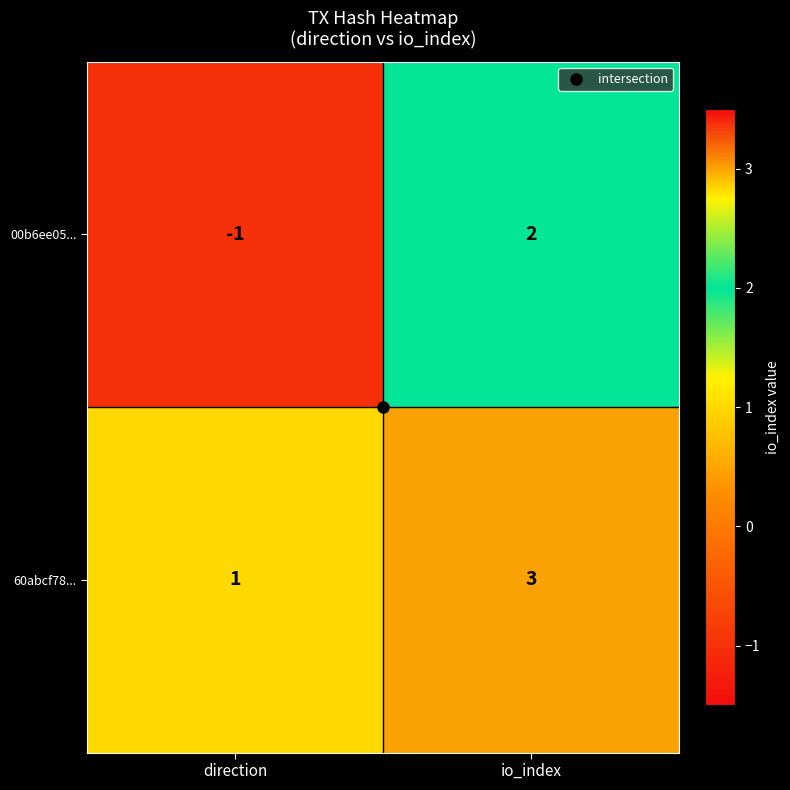

What value does the 60abcf78... series have at io_index?

3